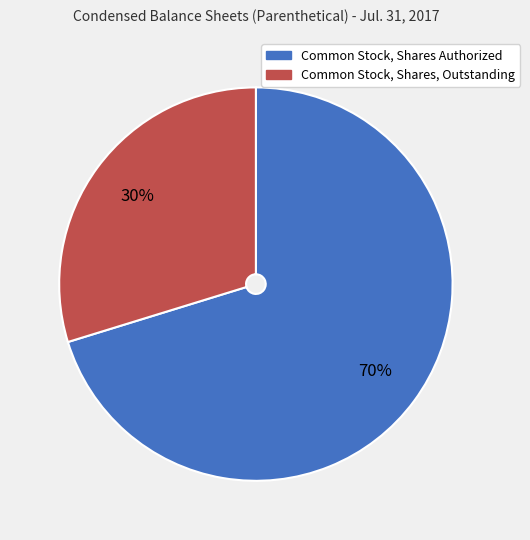

Count the number of slices in the pie.

2